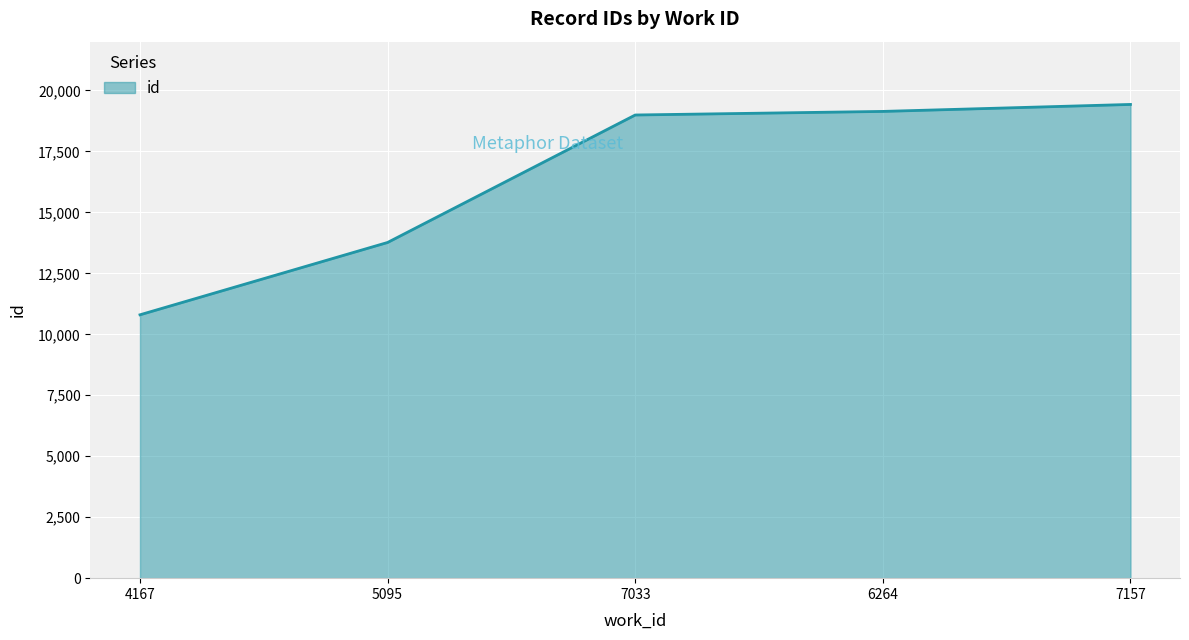

Is it true that the value at 4167 is 18276?

False